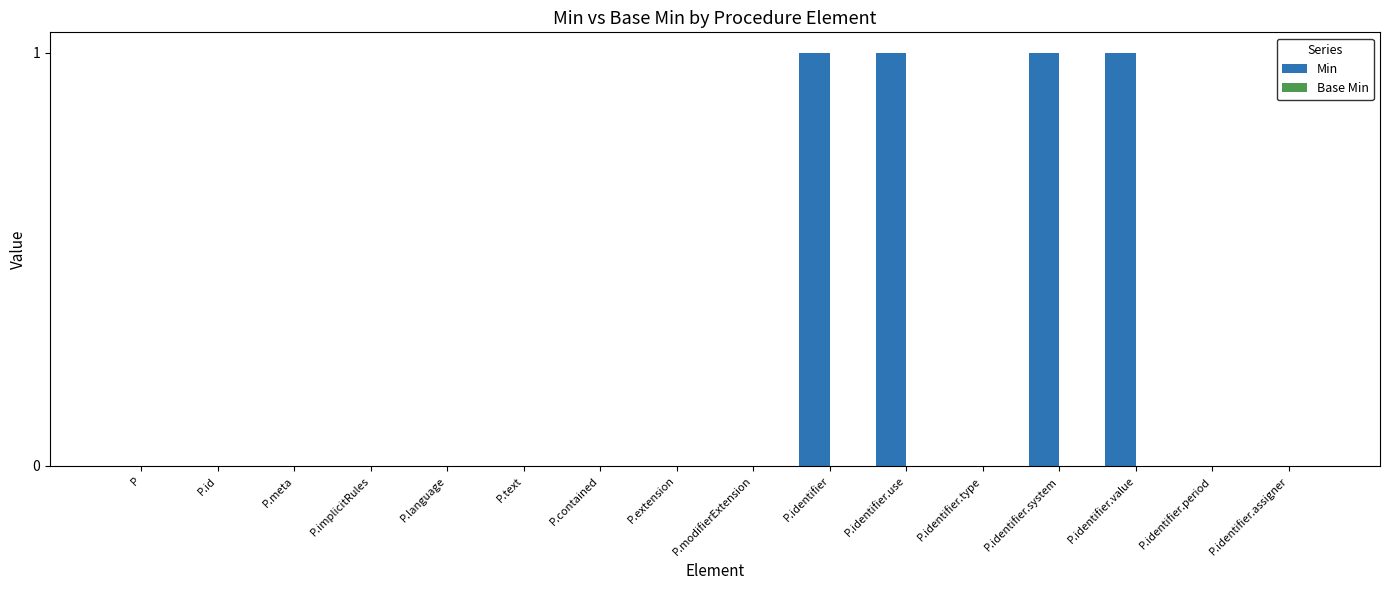

What is the change in value from P.language to P.identifier?

+1